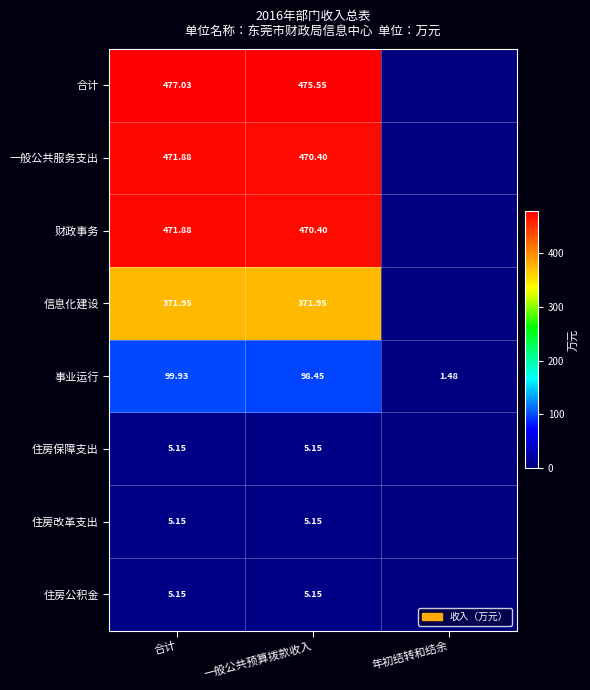

At which label does 事业运行 reach its peak?

合计